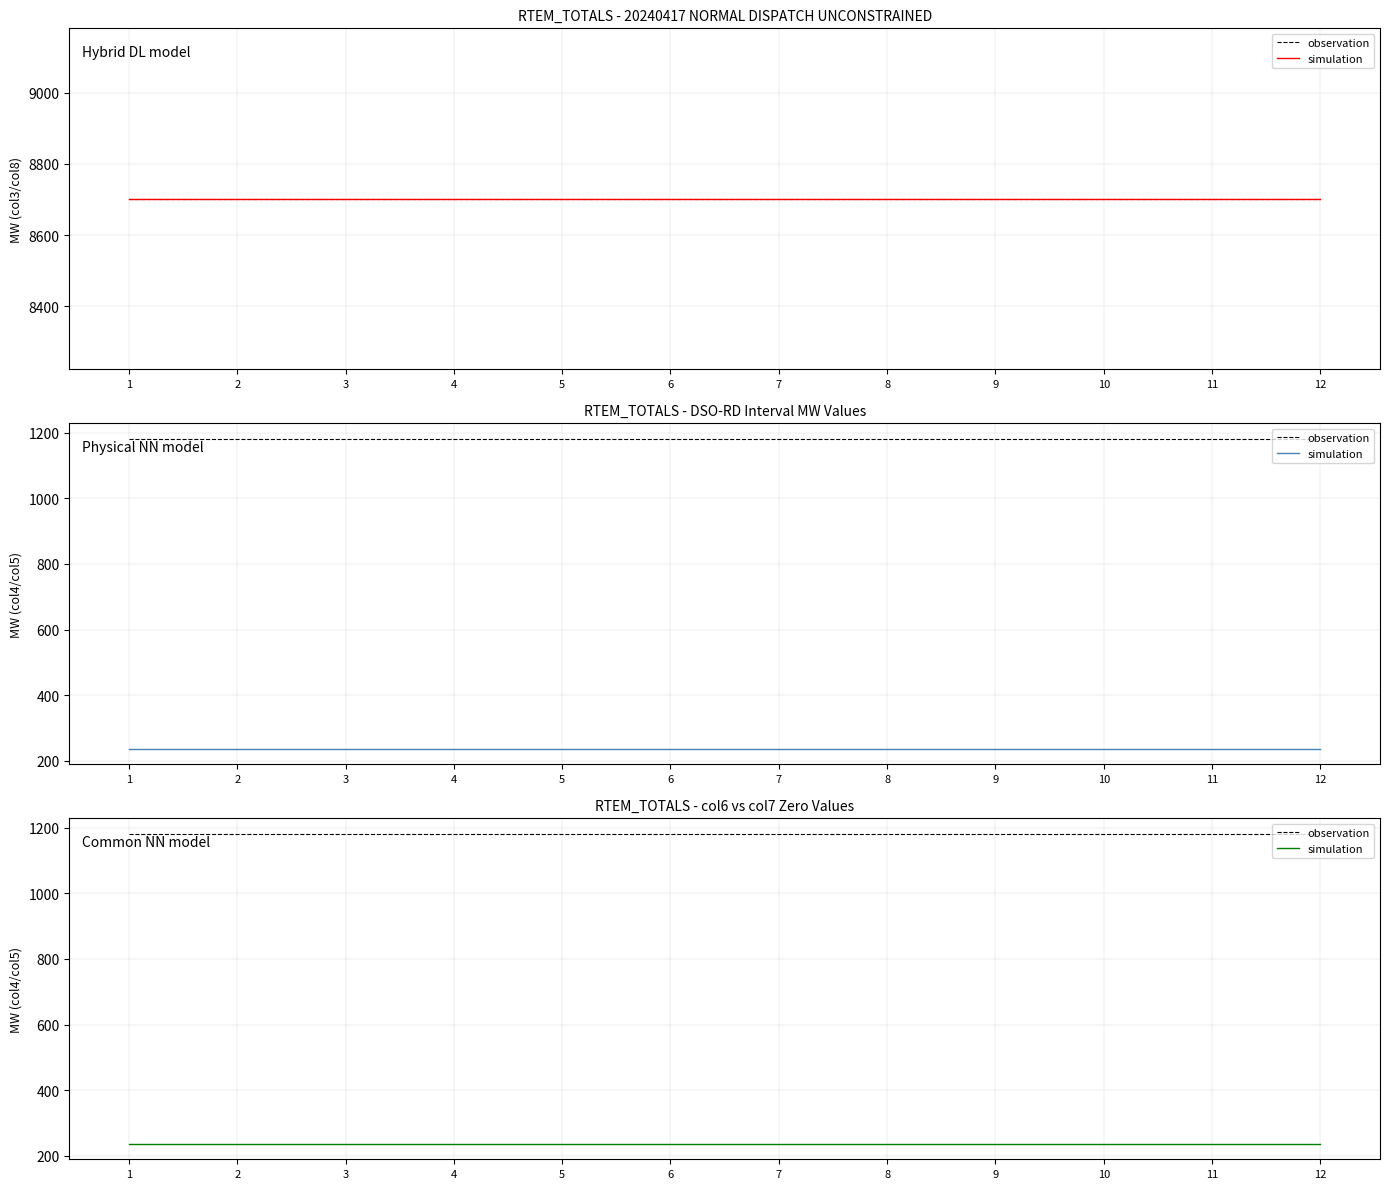

How many data points does each series have?

12